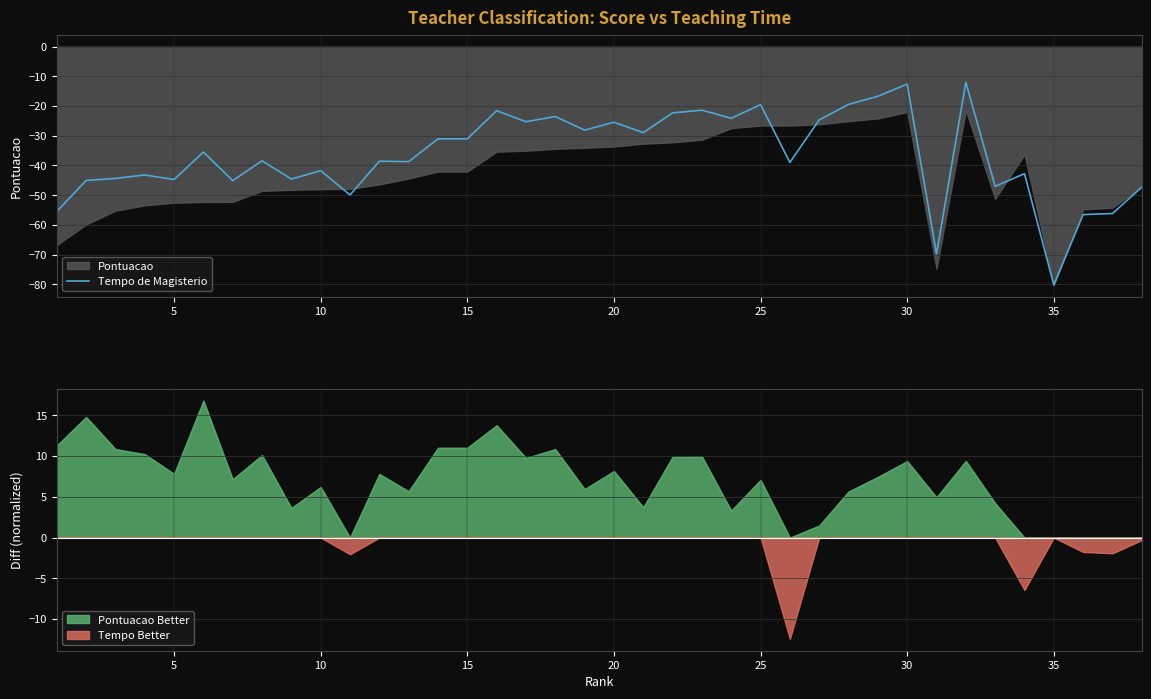

True or false: Tempo de Magisterio has a value of -19.5 at 25.

True